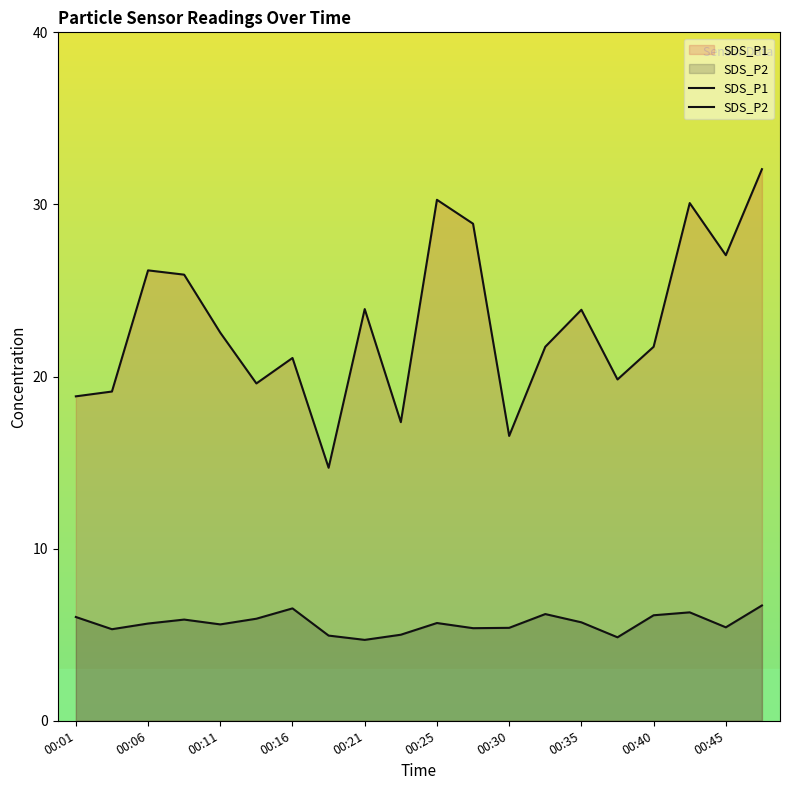

How many data points in SDS_P2 are less than 5?

3